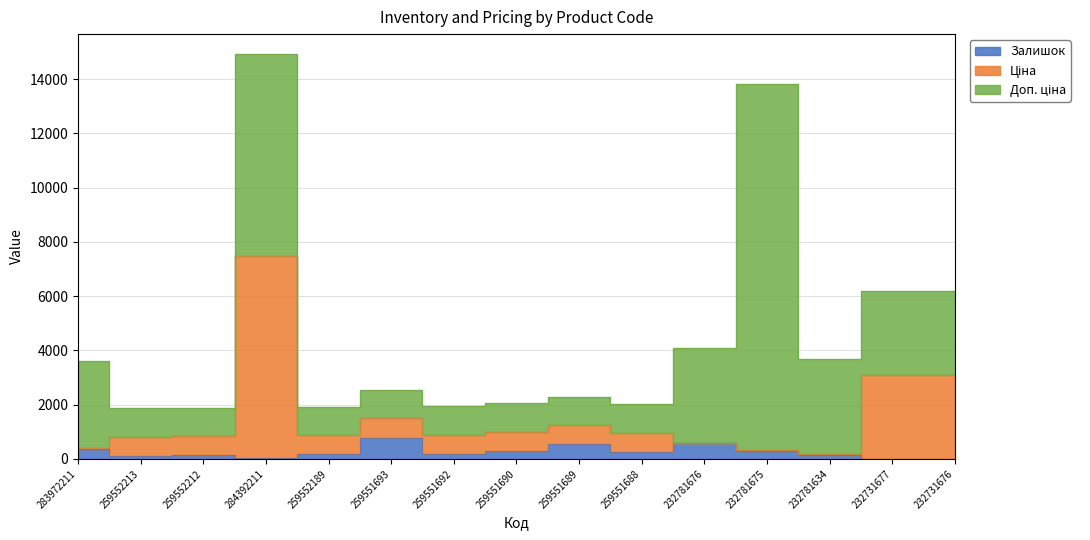

What is the difference between the maximum and minimum values in the Ціна series?

7313.6